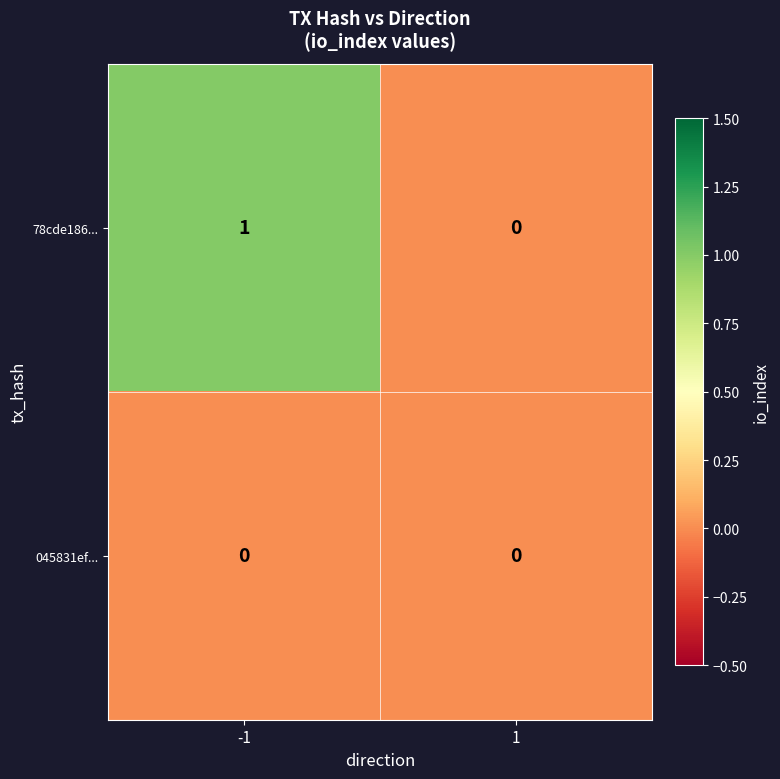

At which category is the sum across all series the highest?

-1